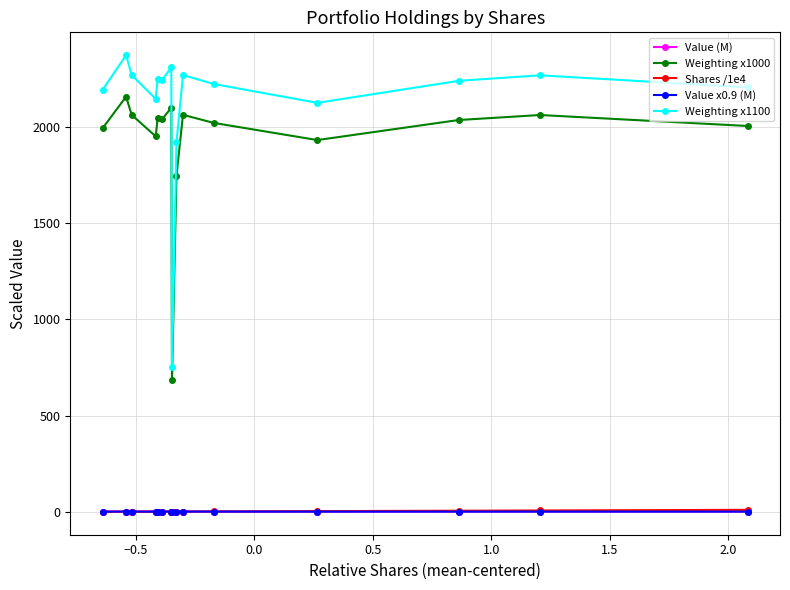

True or false: Weighting x1000 and Value x0.9 (M) cross at least once.

False